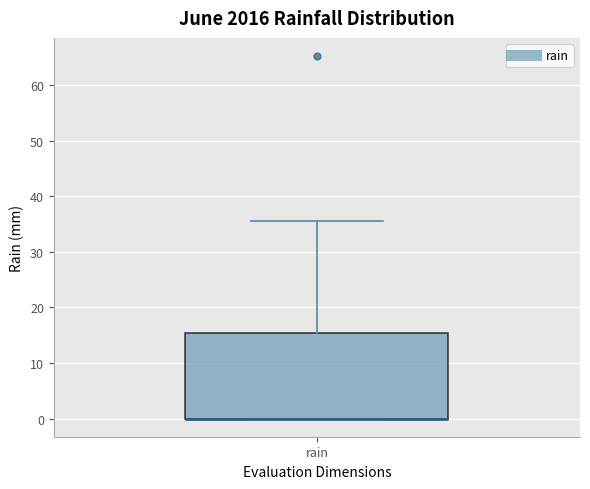

Read this box plot against the y-axis: the position of the median line, the range covered by the box, and the ends of both whiskers. The values are not printed on the chart, so give them approximately, as read against the axis.

median 0 (drawn on the box's lower edge), box 0 to 15, whiskers 0 to 36